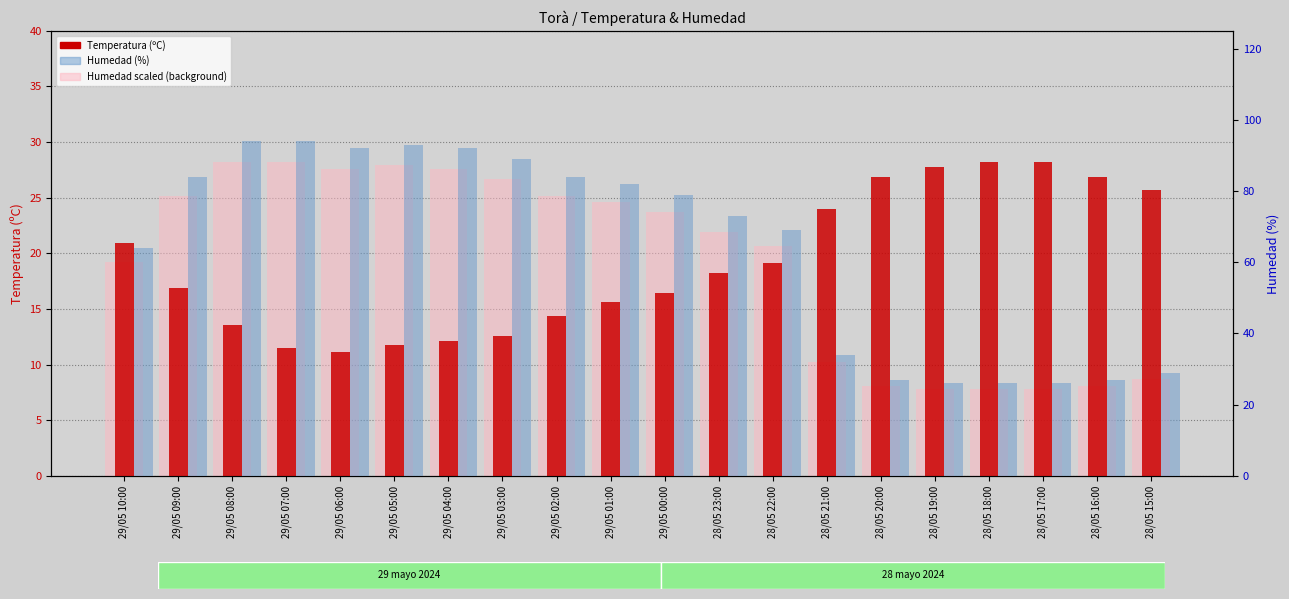

What is the greatest value displayed?

94.0